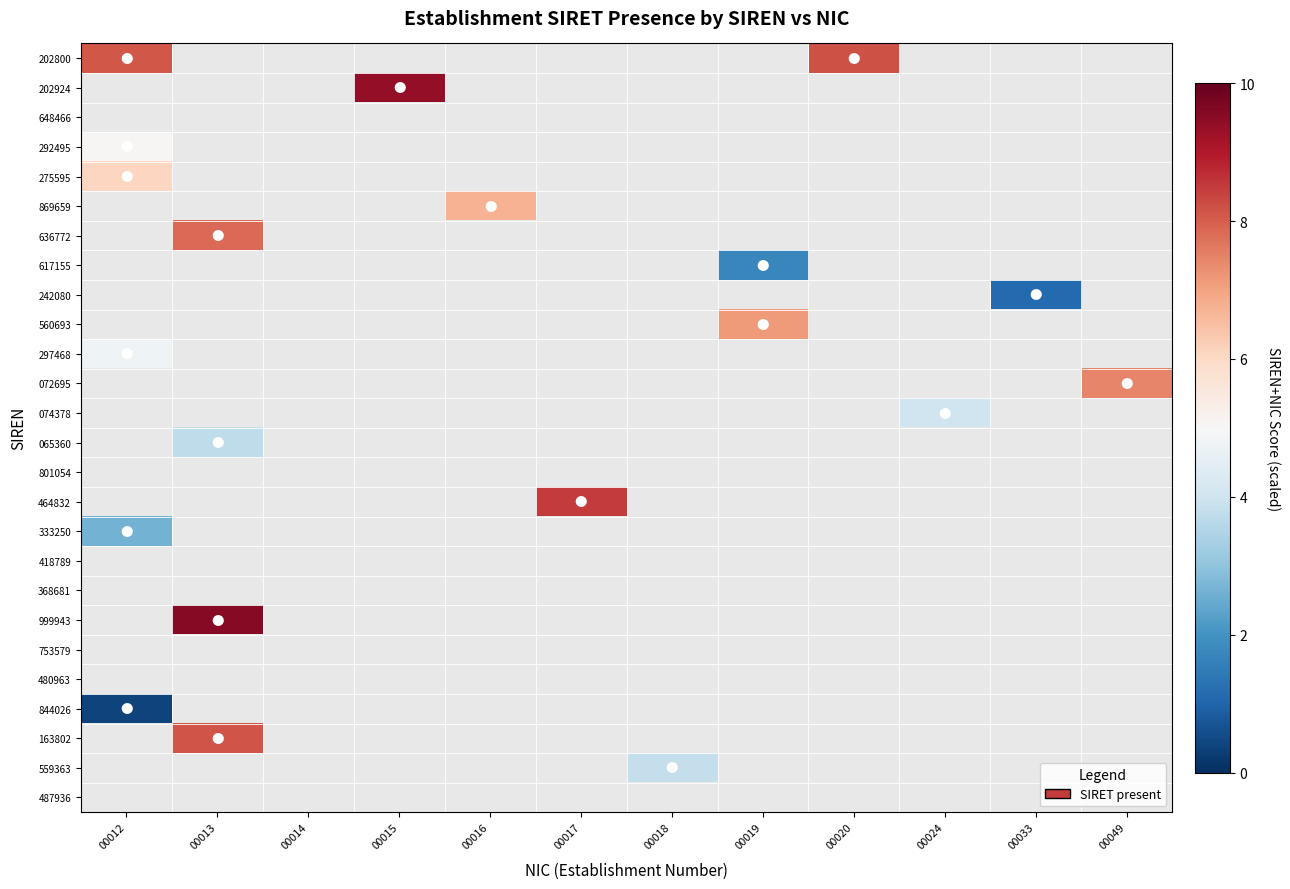

What is the smallest value displayed?

0.4